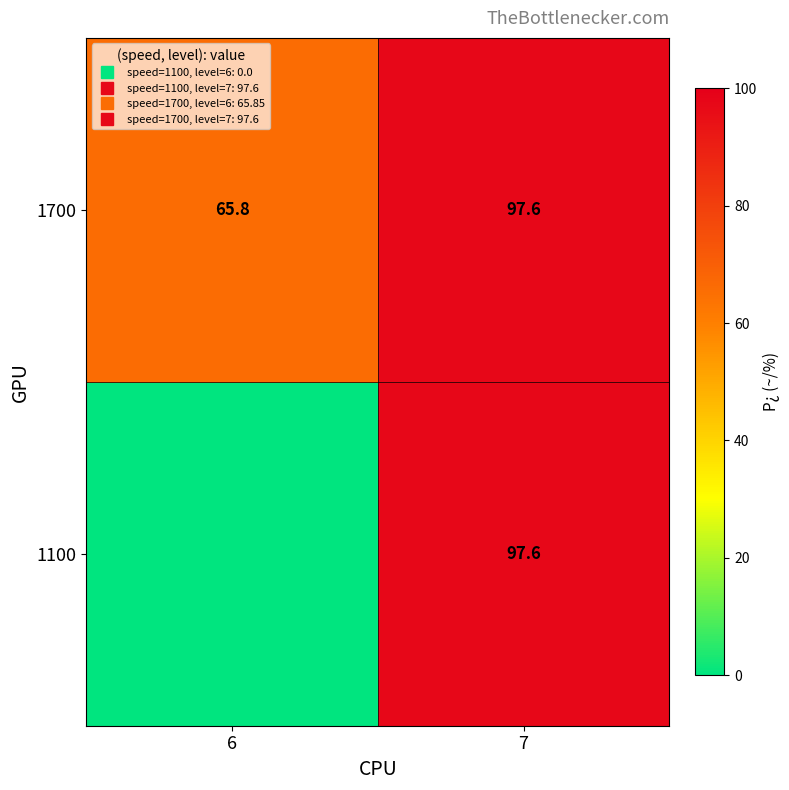

The 1100 series shows 97.6 at 7. True or false?

True